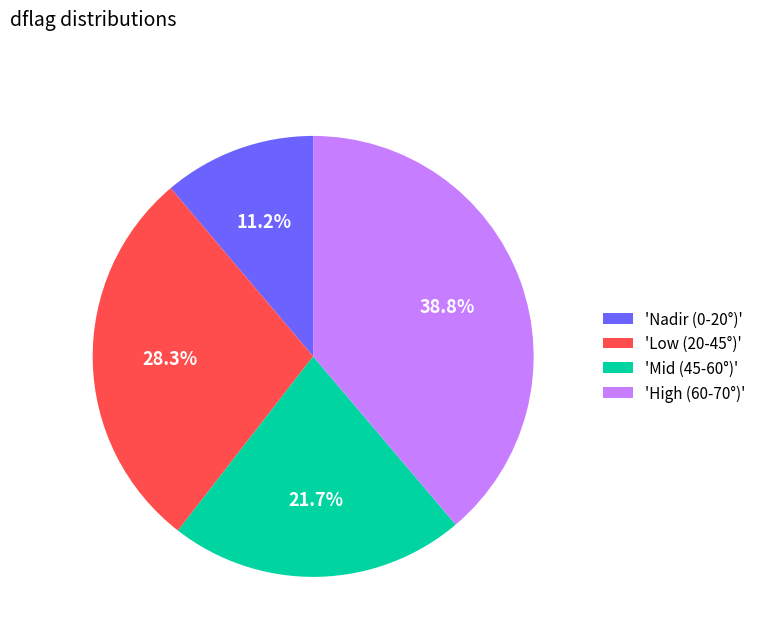

How many slices are in this pie chart?

4